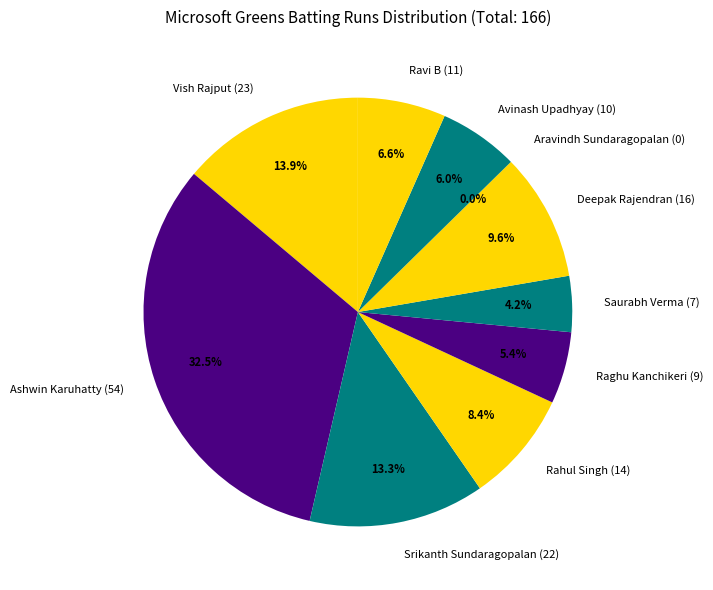

Is there a majority slice in this chart?

No